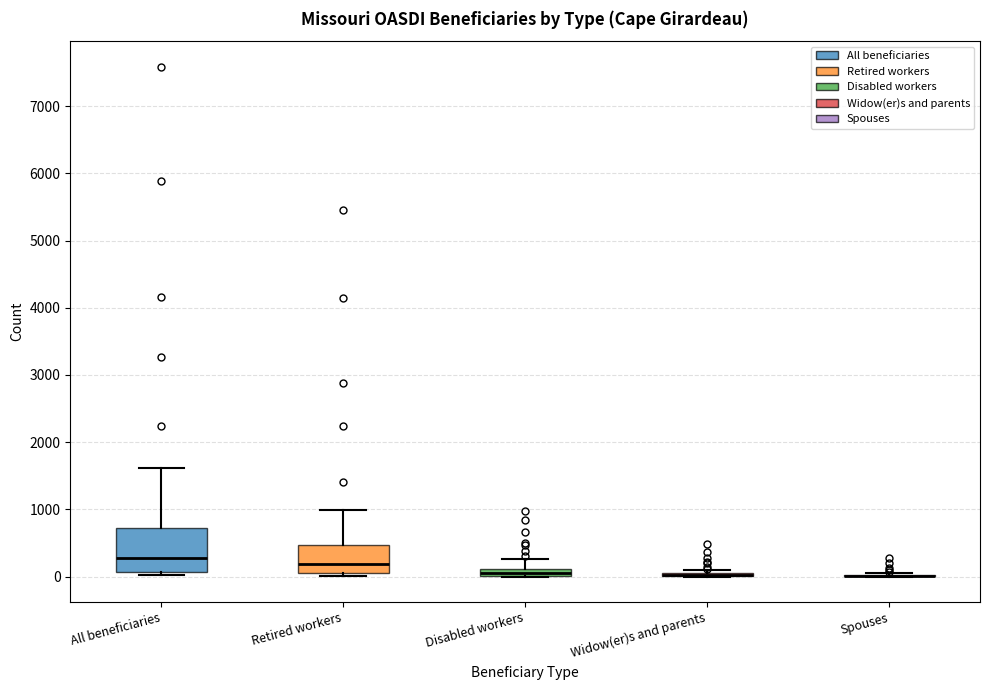

Which box is the tallest, from its lower edge to its upper edge?

All beneficiaries